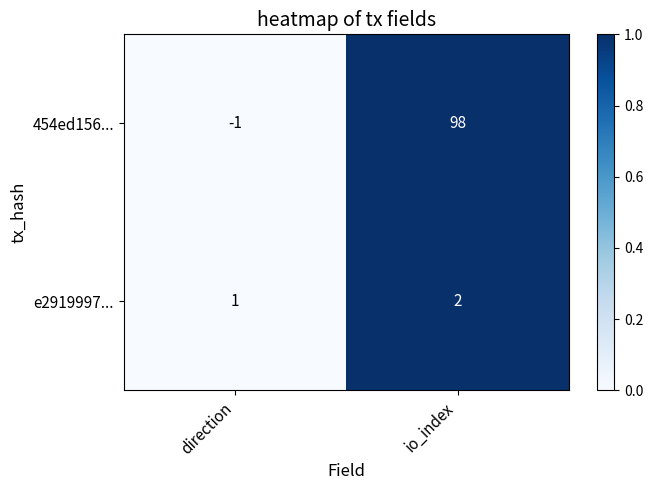

How many values in 454ed156... are below zero?

1